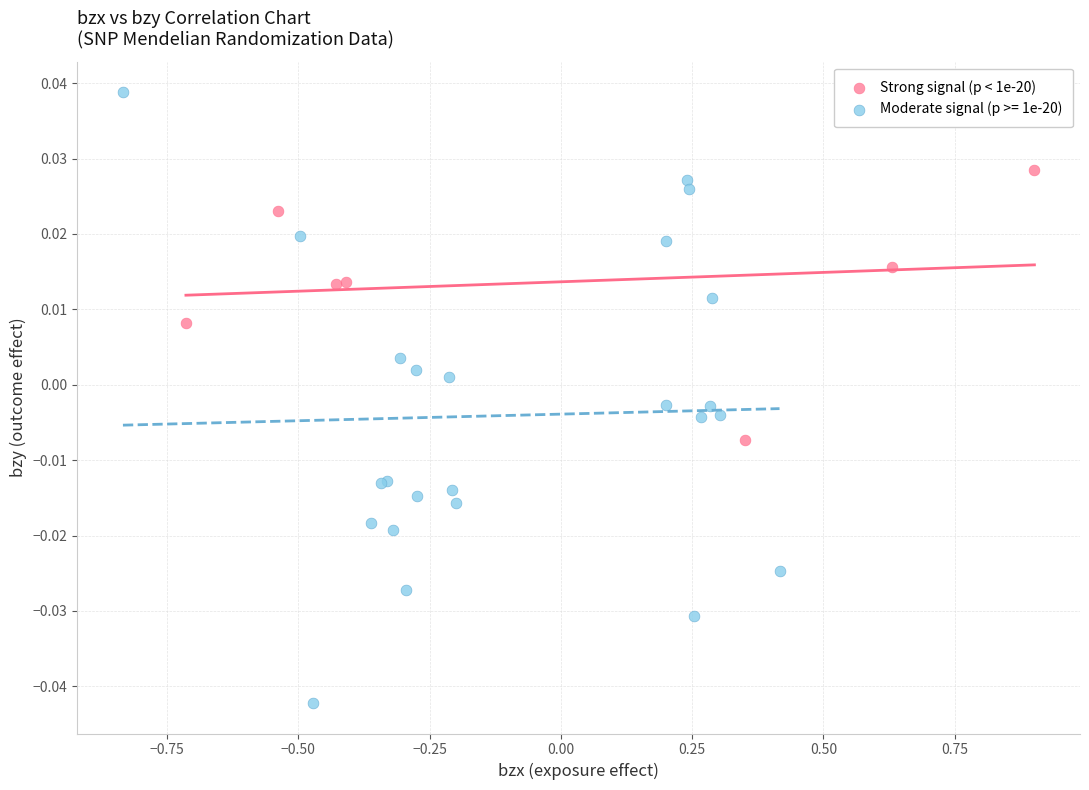

Which series contains the highest Y value?

Moderate signal (p >= 1e-20)